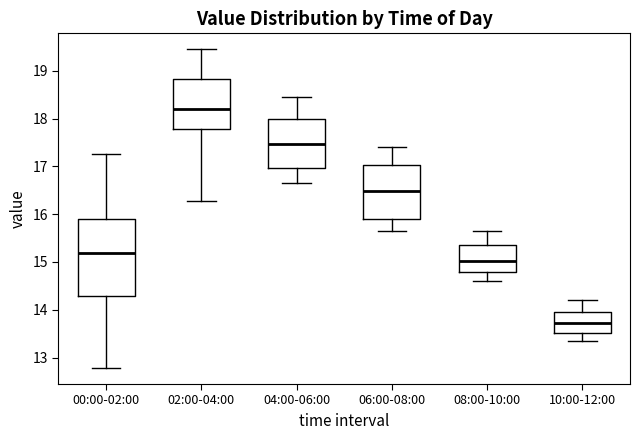

Reading left to right, transcribe this box plot: for each box, give where its median line is, the range the box spans, and where its two whiskers end, as read against the y-axis. The values are not printed on the chart, so give them approximately, as read against the axis.

00:00-02:00: median 15.2, box 14.3 to 15.9, whiskers 12.8 to 17.3
02:00-04:00: median 18.2, box 17.8 to 18.8, whiskers 16.3 to 19.5
04:00-06:00: median 17.5, box 17.0 to 18.0, whiskers 16.7 to 18.5
06:00-08:00: median 16.5, box 15.9 to 17.0, whiskers 15.7 to 17.4
08:00-10:00: median 15.0, box 14.8 to 15.4, whiskers 14.6 to 15.7
10:00-12:00: median 13.7, box 13.5 to 14.0, whiskers 13.4 to 14.2